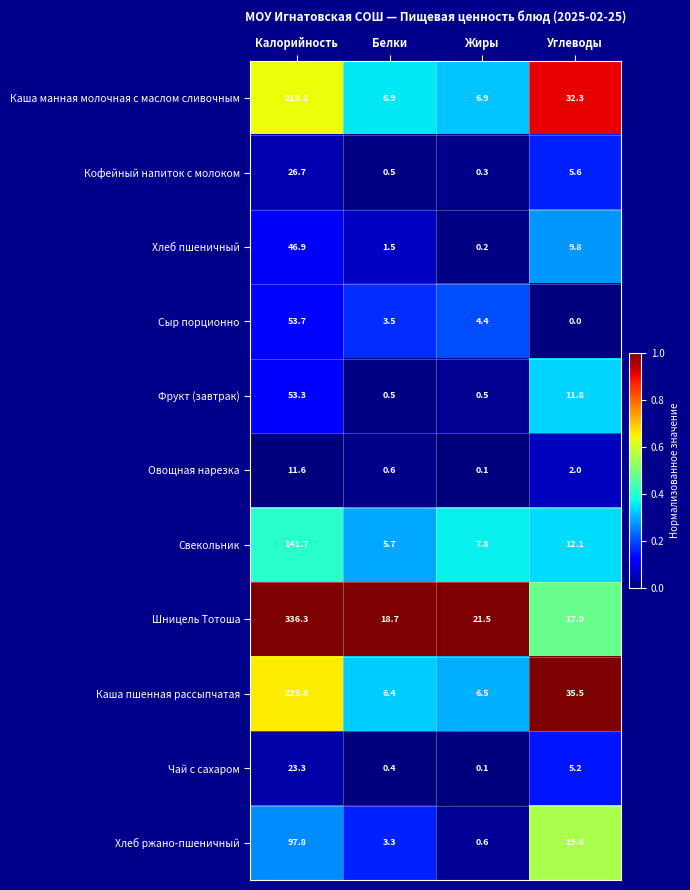

Where does the Чай с сахаром series first go above 5?

Калорийность